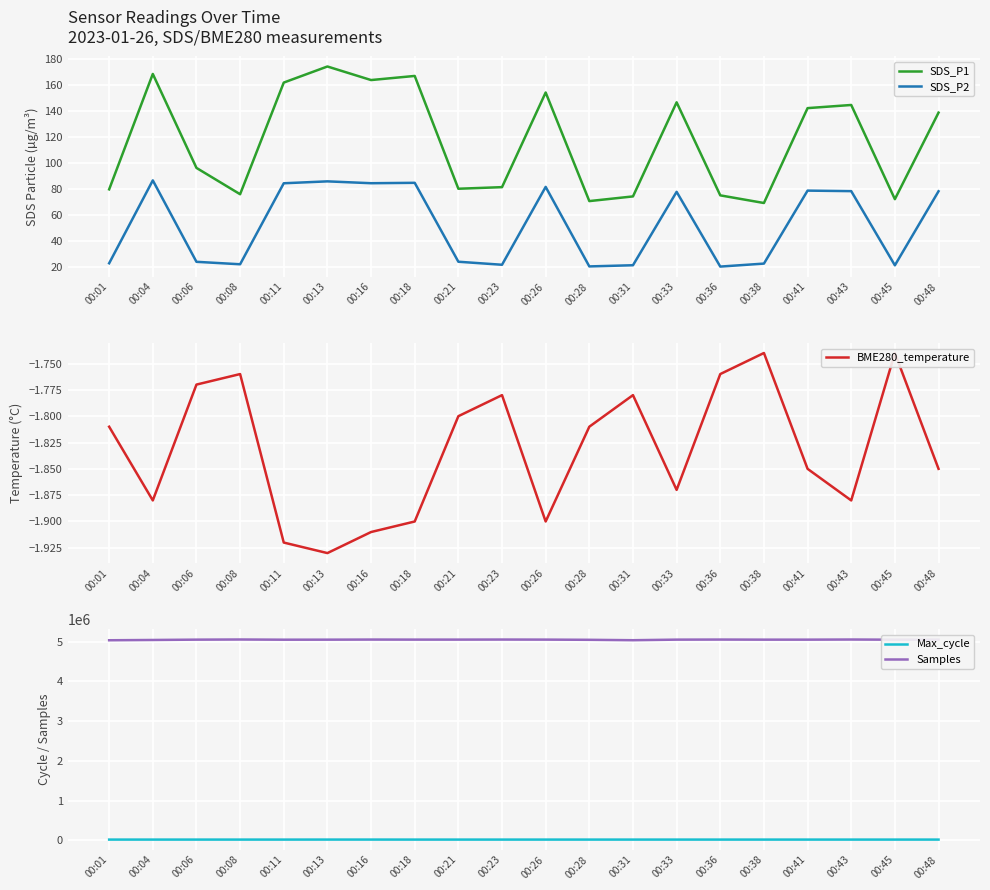

Reading left to right, list all the values displayed in this chart.

SDS_P1: 00:01=79.5	00:04=168.3	00:06=96.0	00:08=75.8	00:11=161.6	00:13=174.0	00:16=163.6	00:18=166.7	00:21=80.0	00:23=81.2	00:26=154.0	00:28=70.5	00:31=74.1	00:33=146.4	00:36=74.9	00:38=69.0	00:41=142.0	00:43=144.4	00:45=72.0	00:48=138.5
SDS_P2: 00:01=22.6	00:04=86.4	00:06=23.8	00:08=21.9	00:11=84.2	00:13=85.7	00:16=84.2	00:18=84.5	00:21=23.8	00:23=21.5	00:26=81.4	00:28=20.2	00:31=21.1	00:33=77.6	00:36=20.1	00:38=22.4	00:41=78.5	00:43=78.1	00:45=21.1	00:48=78.0
BME280_temperature: 00:01=-1.8	00:04=-1.9	00:06=-1.8	00:08=-1.8	00:11=-1.9	00:13=-1.9	00:16=-1.9	00:18=-1.9	00:21=-1.8	00:23=-1.8	00:26=-1.9	00:28=-1.8	00:31=-1.8	00:33=-1.9	00:36=-1.8	00:38=-1.7	00:41=-1.9	00:43=-1.9	00:45=-1.7	00:48=-1.9
Max_cycle: 00:01=20021.0	00:04=20036.0	00:06=20033.0	00:08=20021.0	00:11=20028.0	00:13=20389.0	00:16=20388.0	00:18=20025.0	00:21=20033.0	00:23=20017.0	00:26=20041.0	00:28=20025.0	00:31=20035.0	00:33=20106.0	00:36=20057.0	00:38=20120.0	00:41=20104.0	00:43=20040.0	00:45=20036.0	00:48=20135.0
Samples: 00:01=5033201.0	00:04=5040465.0	00:06=5048652.0	00:08=5052322.0	00:11=5047353.0	00:13=5048243.0	00:16=5050789.0	00:18=5049353.0	00:21=5049610.0	00:23=5051203.0	00:26=5049504.0	00:28=5044576.0	00:31=5034380.0	00:33=5048941.0	00:36=5050858.0	00:38=5048569.0	00:41=5048588.0	00:43=5051868.0	00:45=5047658.0	00:48=5048817.0